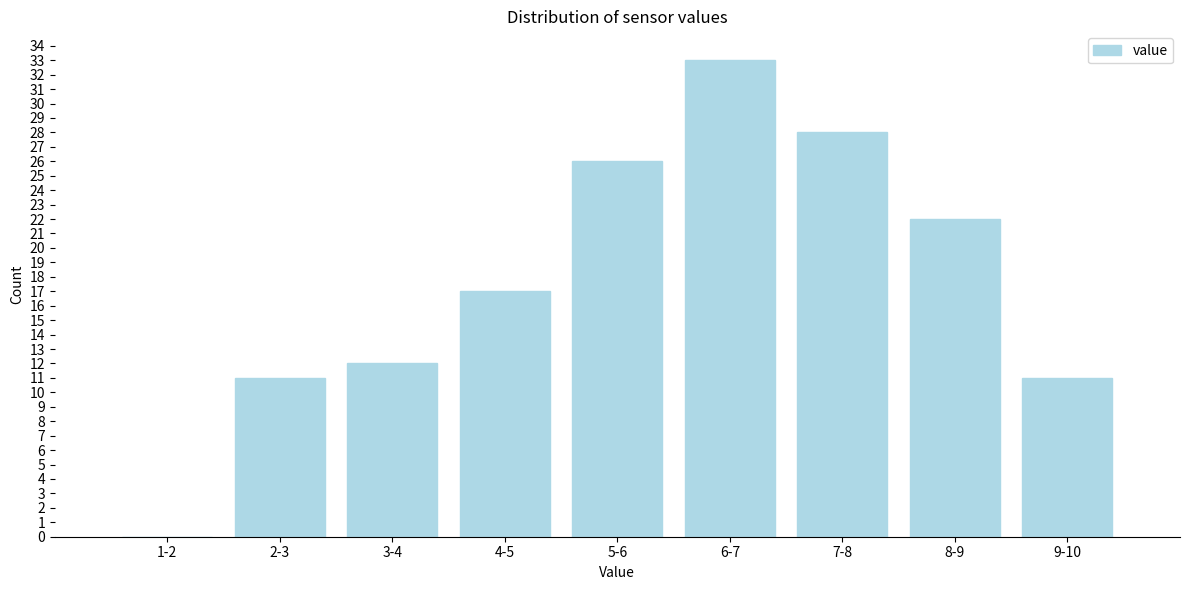

Reading left to right, extract all data points from this chart.

1-2=0	2-3=11	3-4=12	4-5=17	5-6=26	6-7=33	7-8=28	8-9=22	9-10=11